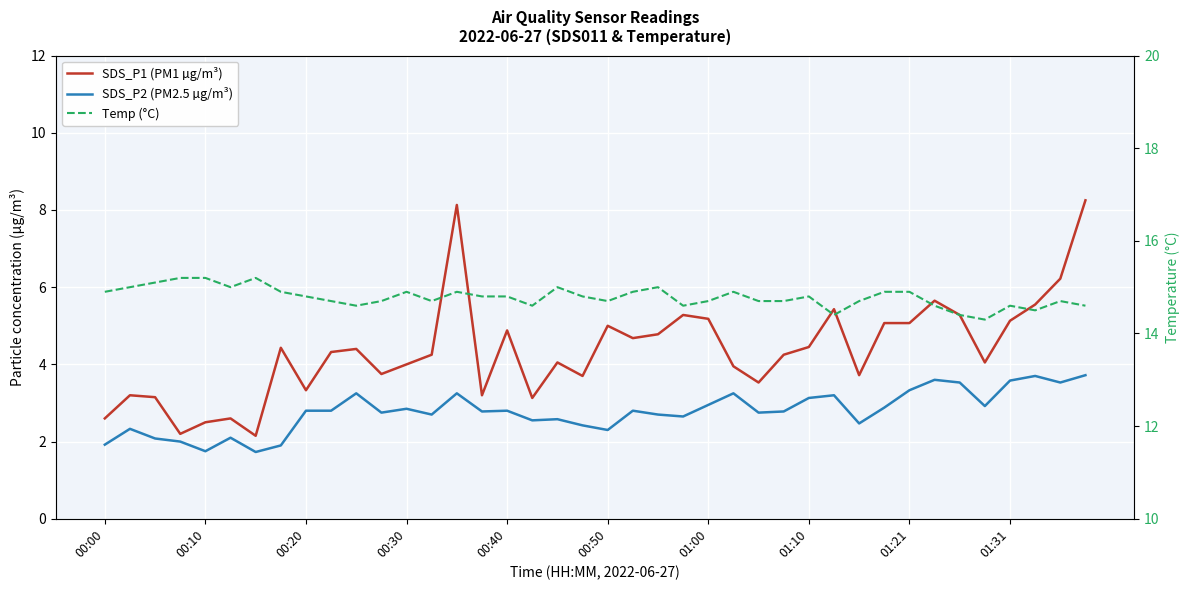

List the series in order of their peak value, highest first.

Temp (°C), SDS_P1 (PM1 µg/m³), SDS_P2 (PM2.5 µg/m³)